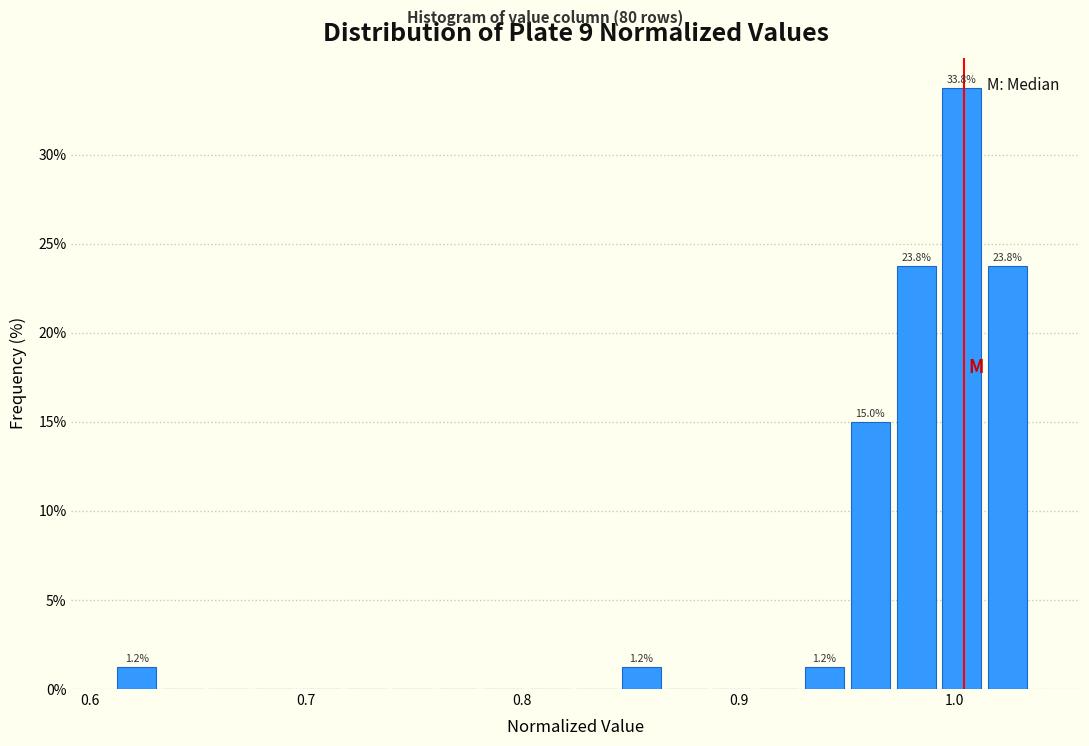

Around what value on the x-axis is the tallest bar? Give the approximate position of its centre, as read against the axis.

1.00